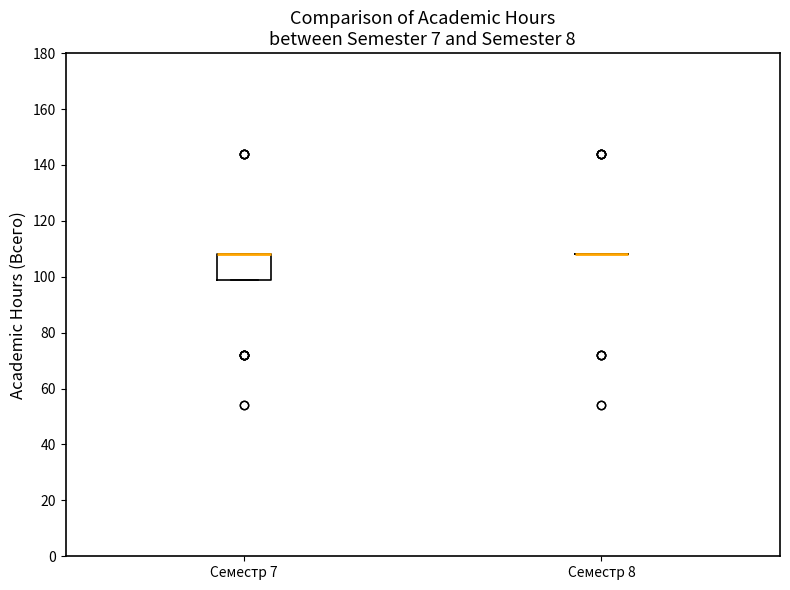

Reading left to right, read every box against the y-axis: the position of its median line, the range the box covers, and the ends of its whiskers. The values are not printed on the chart, so give them approximately, as read against the axis.

Семестр 7: median 108 (drawn on the box's upper edge), box 100 to 108, whiskers 100 to 108
Семестр 8: box collapsed to a line at 108, whiskers 108 to 108